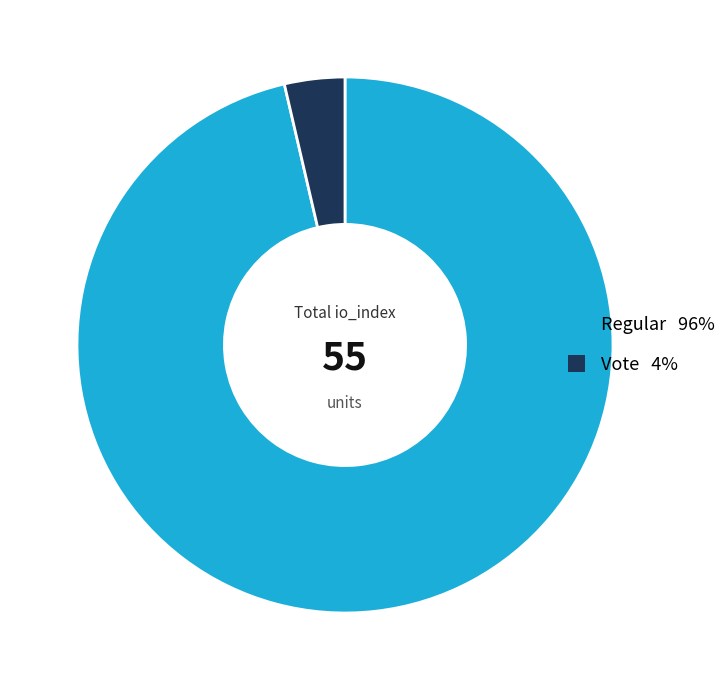

Does any single category account for the majority?

Yes